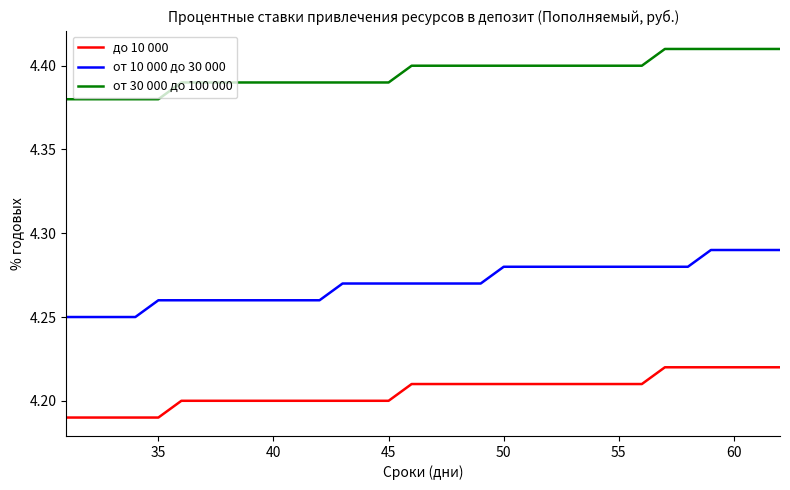

True or false: до 10 000 and от 30 000 до 100 000 cross at least once.

False